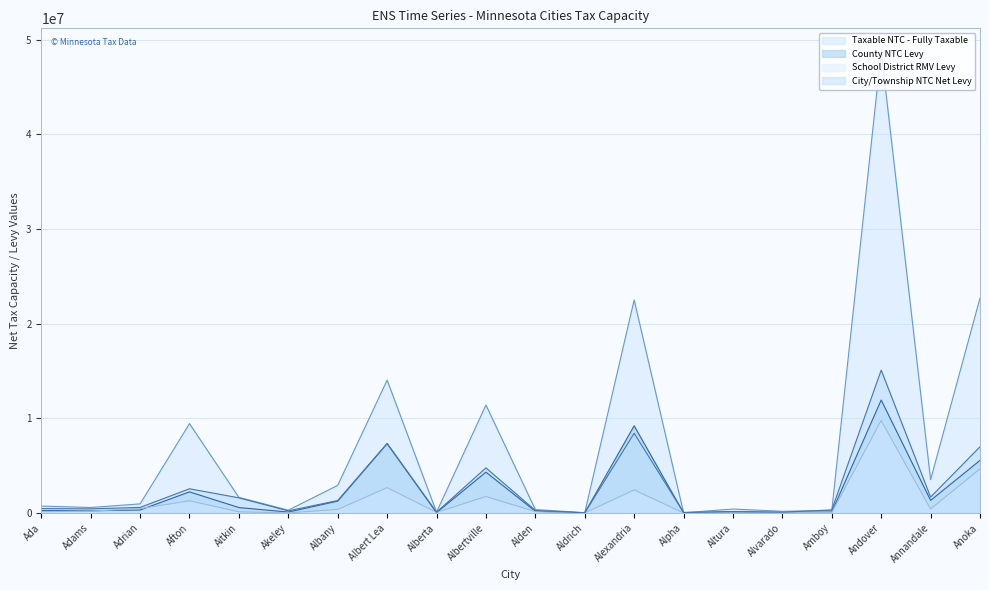

Is the value of Taxable NTC - Fully Taxable at Alvarado greater than the value of School District RMV Levy at Alden?

Yes